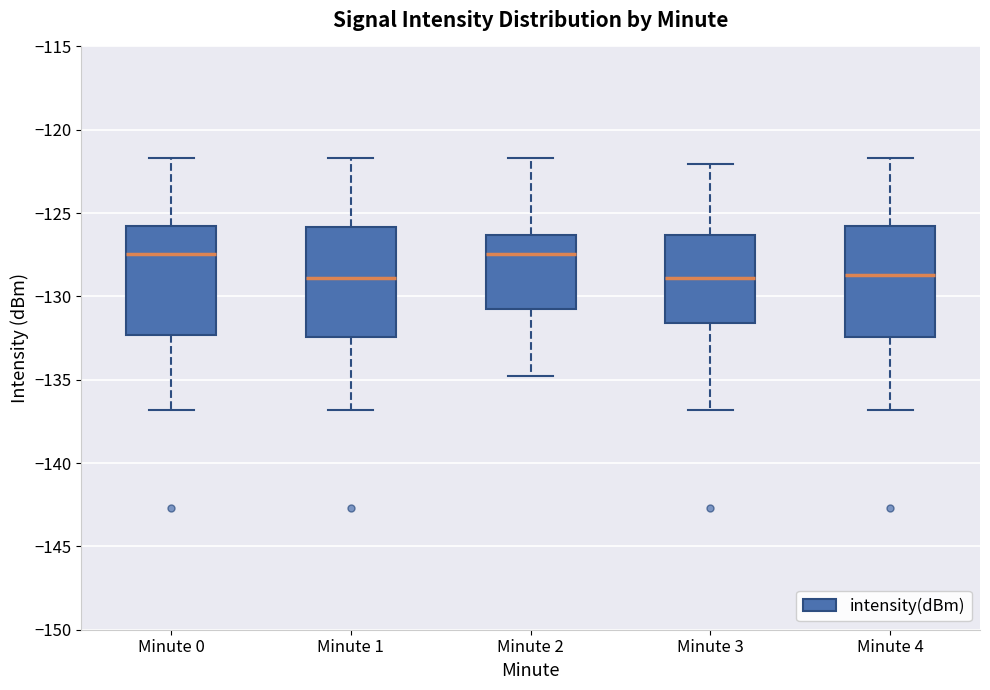

Reading left to right, transcribe this box plot: for each box, give where its median line is, the range the box spans, and where its two whiskers end, as read against the y-axis. The values are not printed on the chart, so give them approximately, as read against the axis.

Minute 0: median -127.5, box -132.5 to -126.0, whiskers -137.0 to -121.5
Minute 1: median -129.0, box -132.5 to -126.0, whiskers -137.0 to -121.5
Minute 2: median -127.5, box -130.5 to -126.5, whiskers -135.0 to -121.5
Minute 3: median -129.0, box -131.5 to -126.5, whiskers -137.0 to -122.0
Minute 4: median -128.5, box -132.5 to -126.0, whiskers -137.0 to -121.5